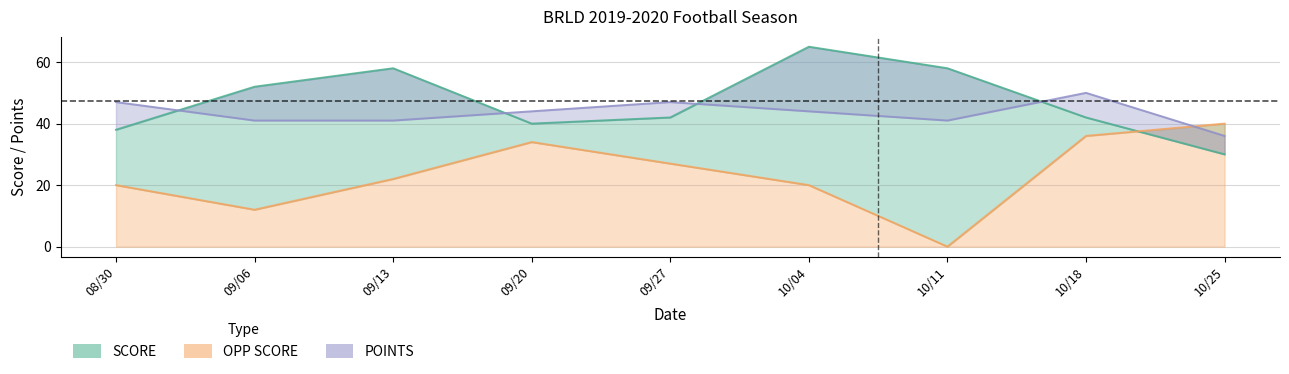

What is the difference between the highest and lowest values at 10/25?

10